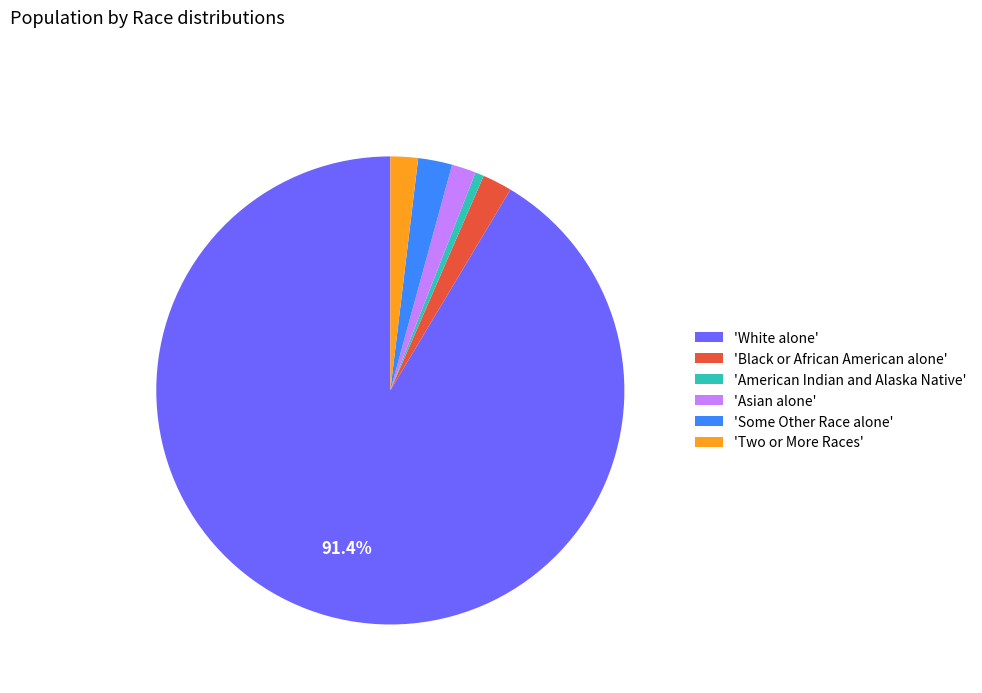

Is there a majority slice in this chart?

Yes